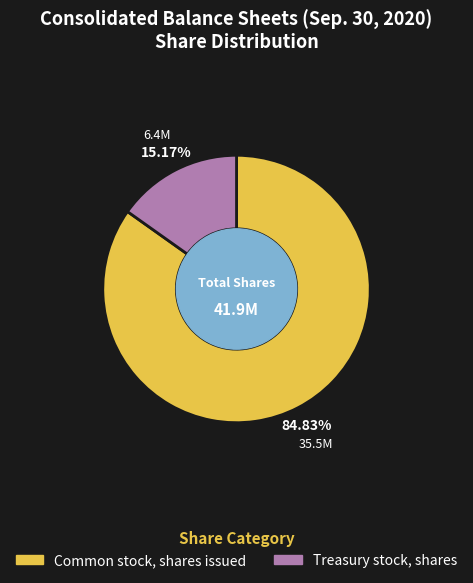

What is the majority slice?

Common stock, shares issued